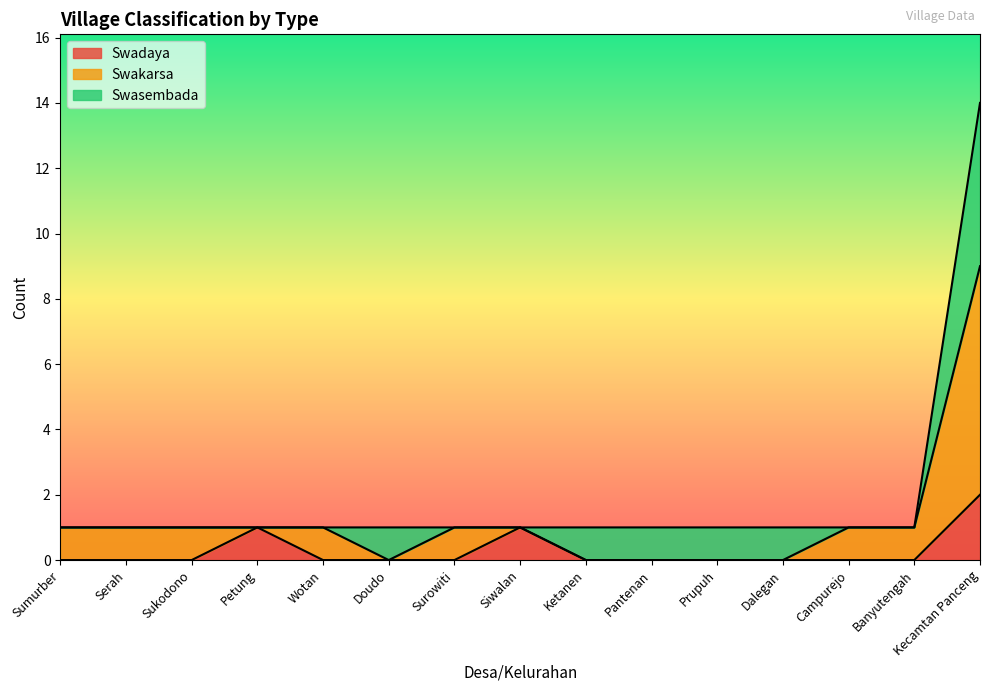

What are all the series names shown in the legend?

Swadaya, Swakarsa, Swasembada